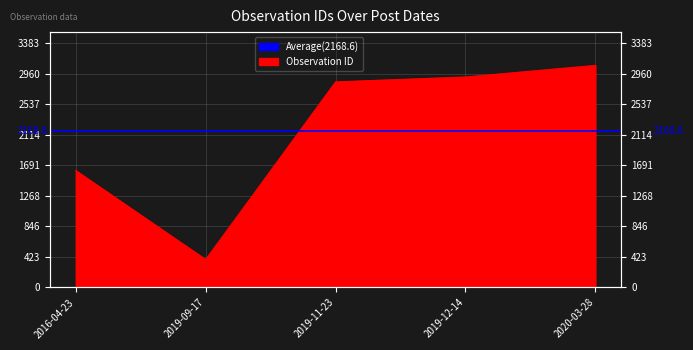

What is the difference between the second highest and minimum values?

2528